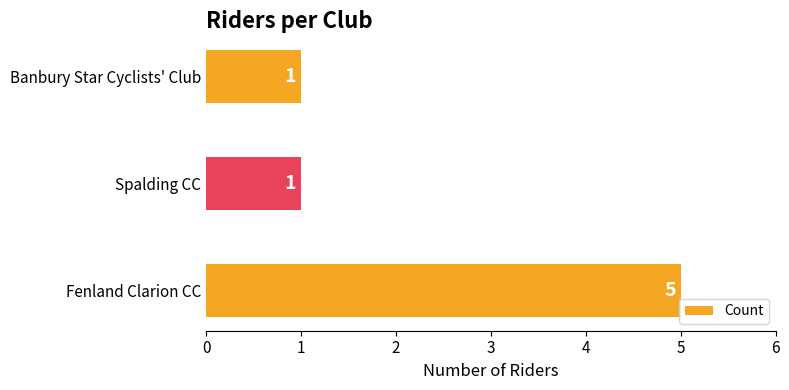

True or false: the data shows 1 at Spalding CC.

True